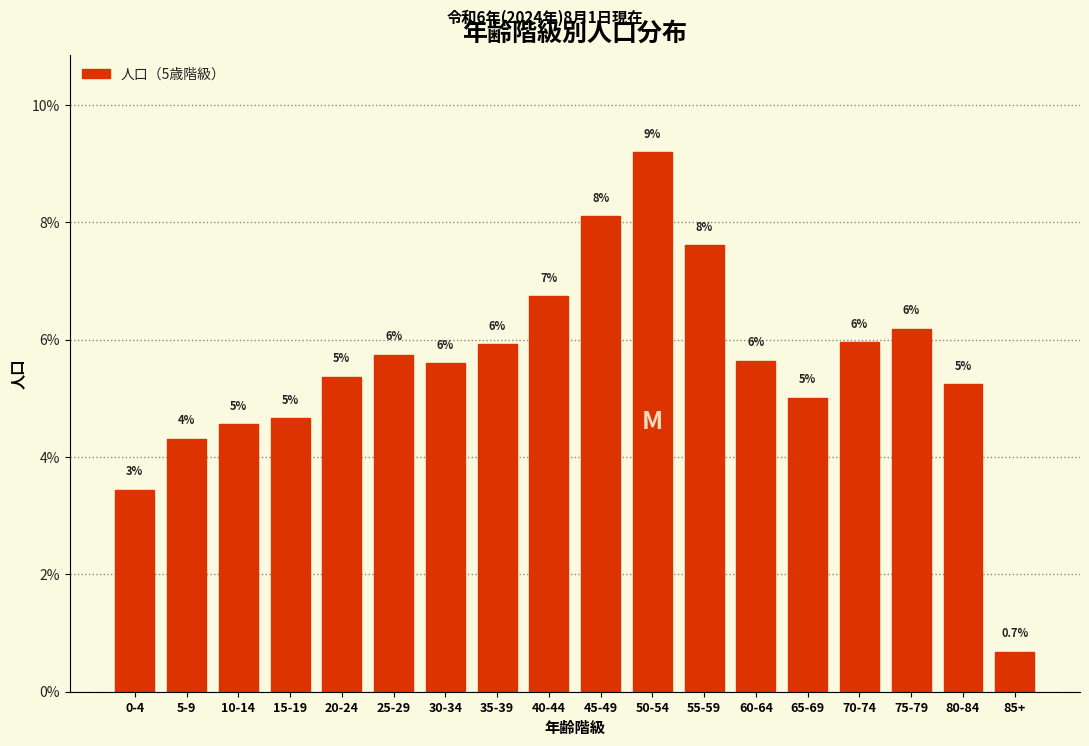

Where is the data nearest to the value 4?

5-9